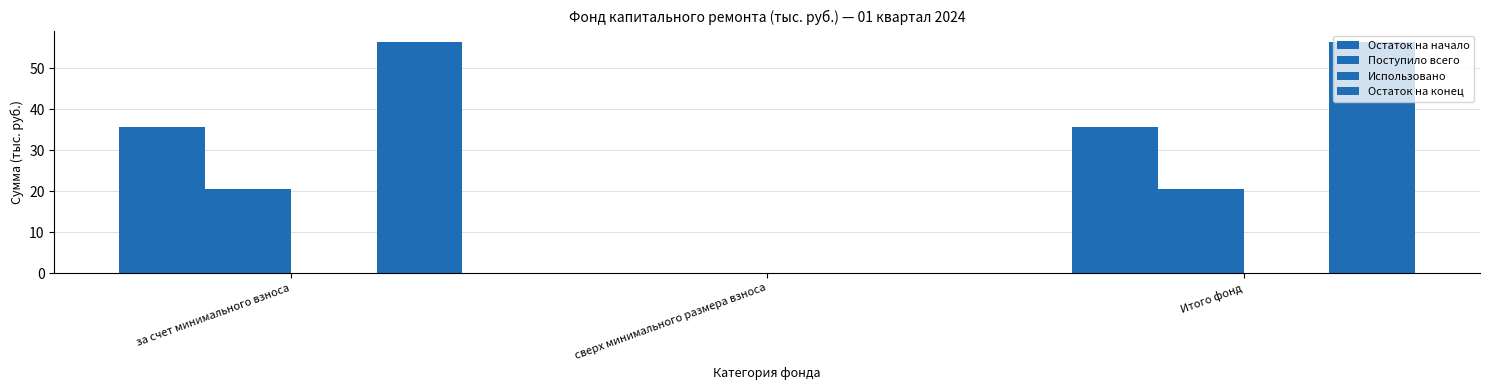

How many values in the Остаток на начало series exceed 35?

2